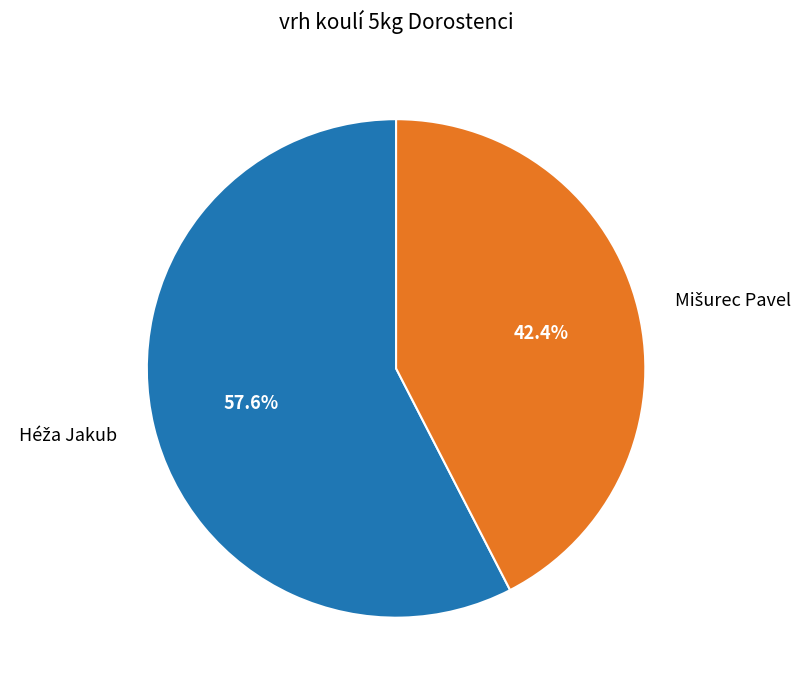

Is there any slice that represents more than half of the pie?

Yes